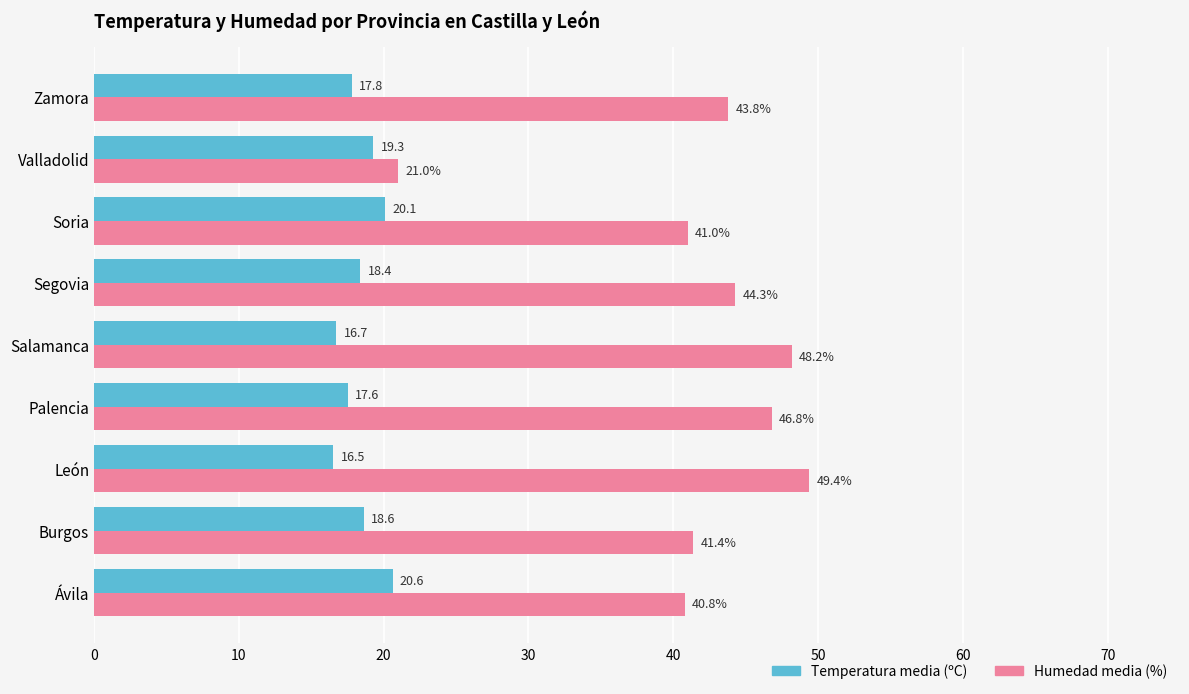

Which category has the lowest value across all series?

León